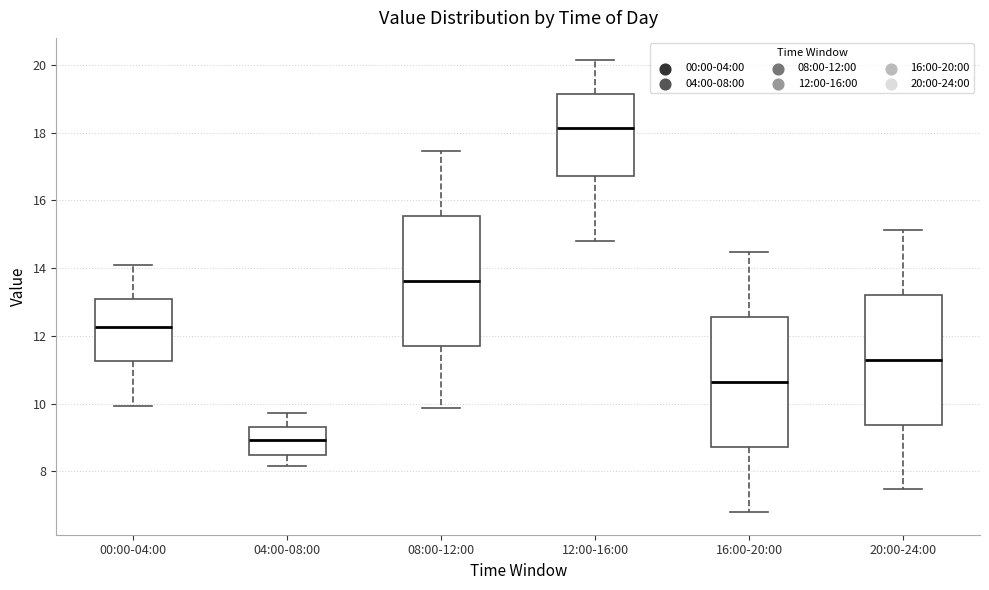

Reading left to right, read every box against the y-axis: the position of its median line, the range the box covers, and the ends of its whiskers. The values are not printed on the chart, so give them approximately, as read against the axis.

00:00-04:00: median 12.2, box 11.2 to 13.0, whiskers 10.0 to 14.2
04:00-08:00: median 9.0, box 8.6 to 9.4, whiskers 8.2 to 9.8
08:00-12:00: median 13.6, box 11.8 to 15.6, whiskers 9.8 to 17.4
12:00-16:00: median 18.2, box 16.8 to 19.2, whiskers 14.8 to 20.2
16:00-20:00: median 10.6, box 8.8 to 12.6, whiskers 6.8 to 14.4
20:00-24:00: median 11.4, box 9.4 to 13.2, whiskers 7.4 to 15.2